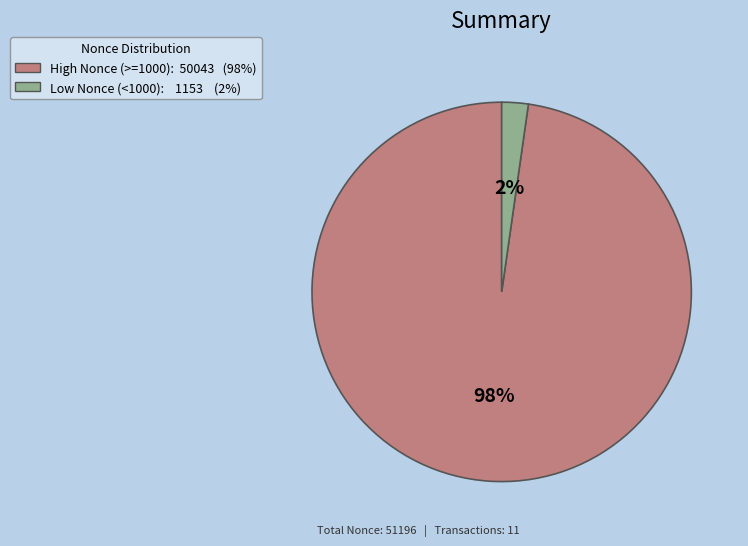

The High Nonce (>=1000): 50043 (98%) slice represents 98% of the pie. True or false?

True